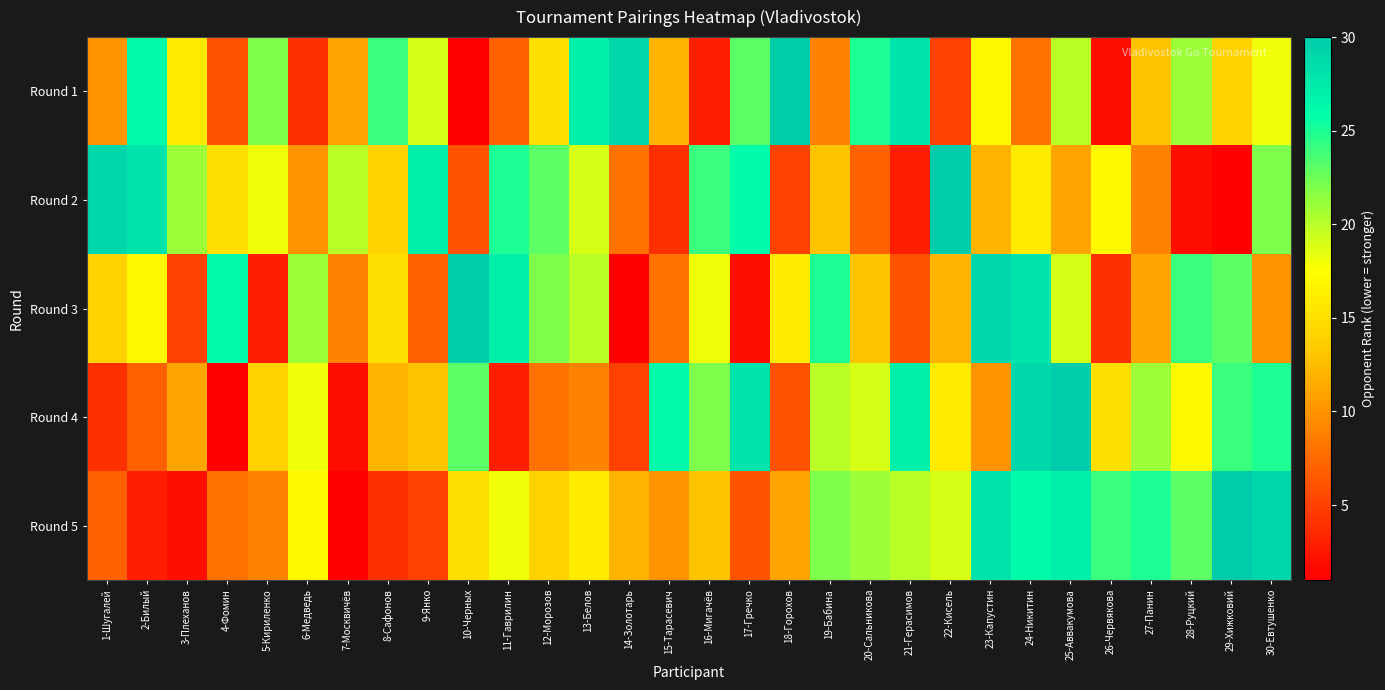

What is the total value across all series at 21-Герасимов?

84